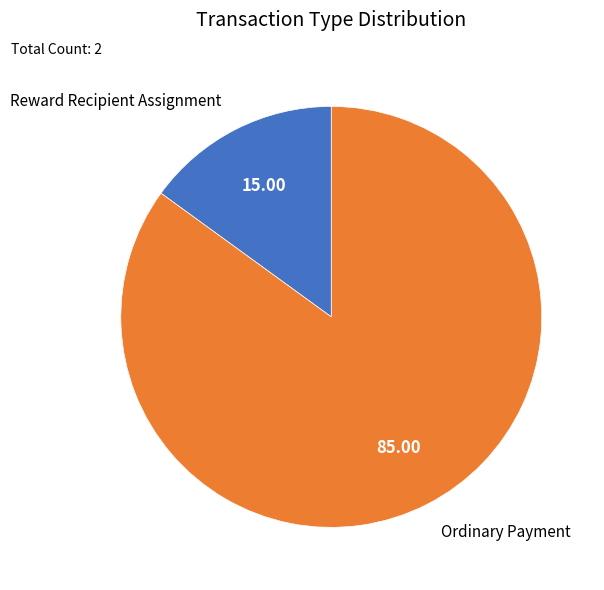

True or false: Reward Recipient Assignment accounts for 9% of the total.

False